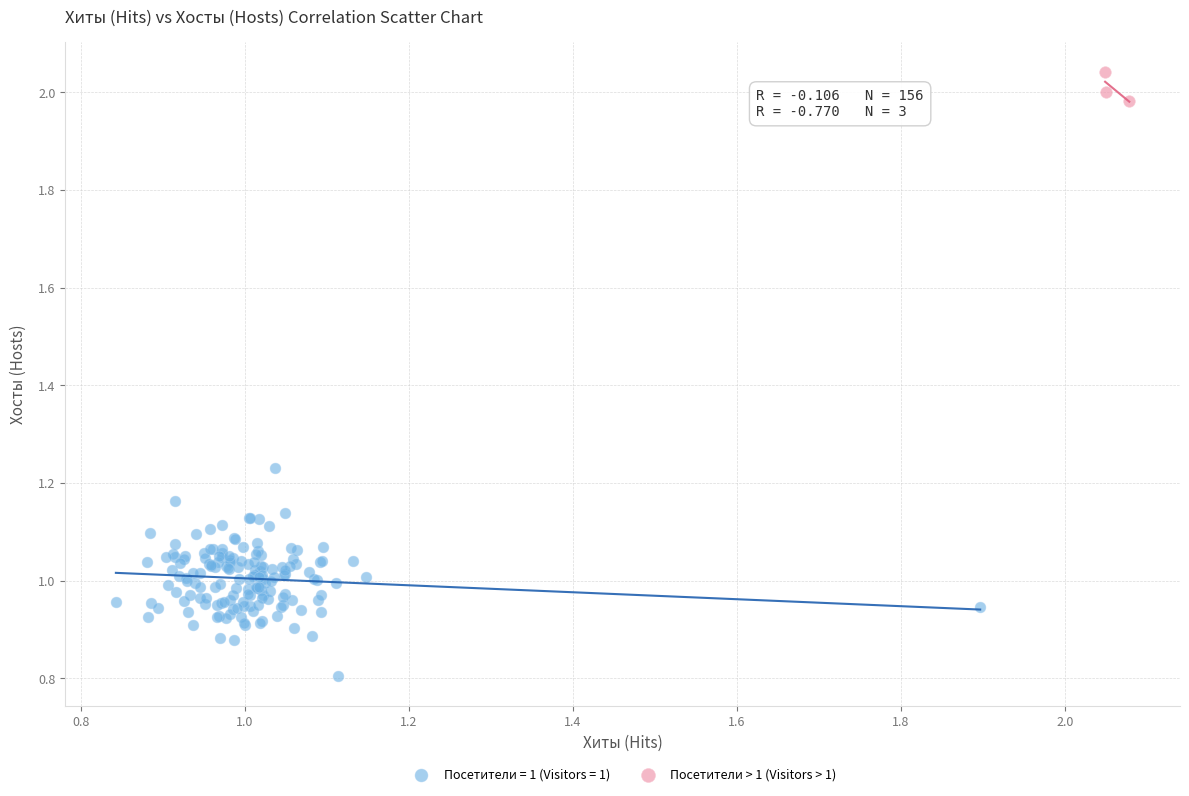

Which series contains the lowest Y value?

Посетители = 1 (Visitors = 1)